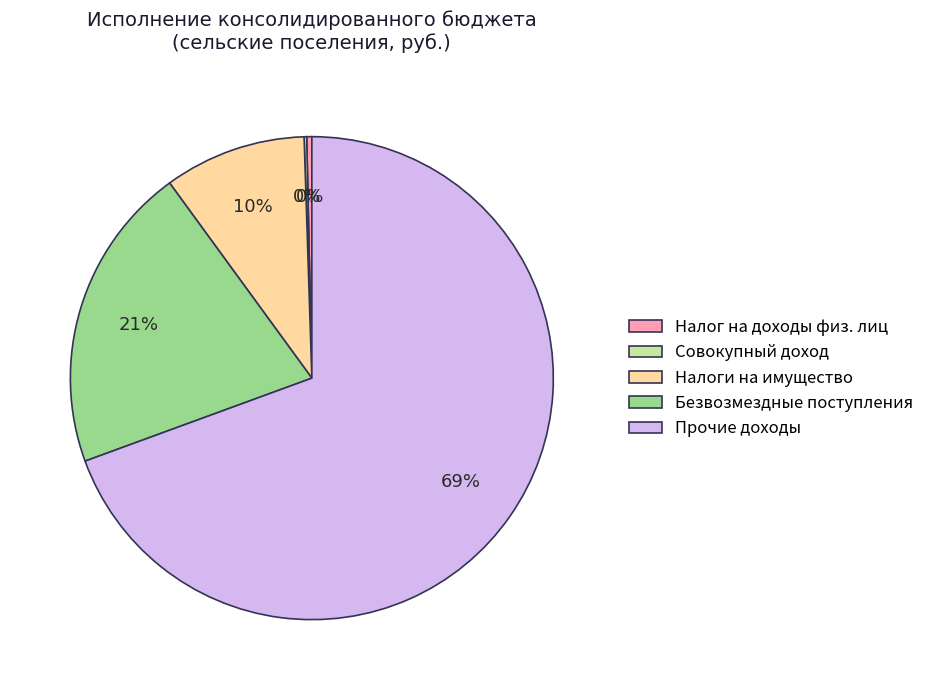

Which category accounts for the majority?

Прочие доходы